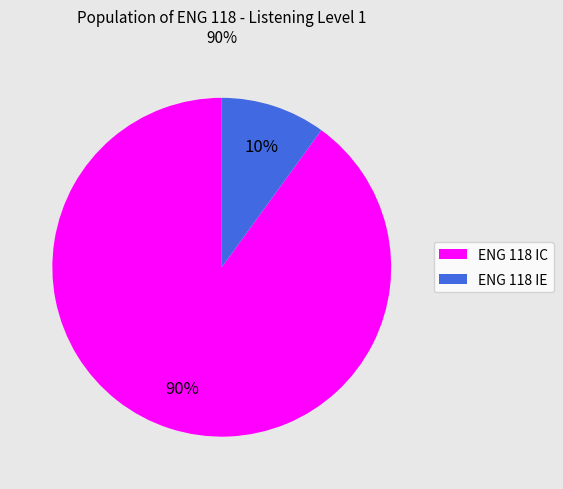

Which has a higher value, ENG 118 IE or ENG 118 IC?

ENG 118 IC